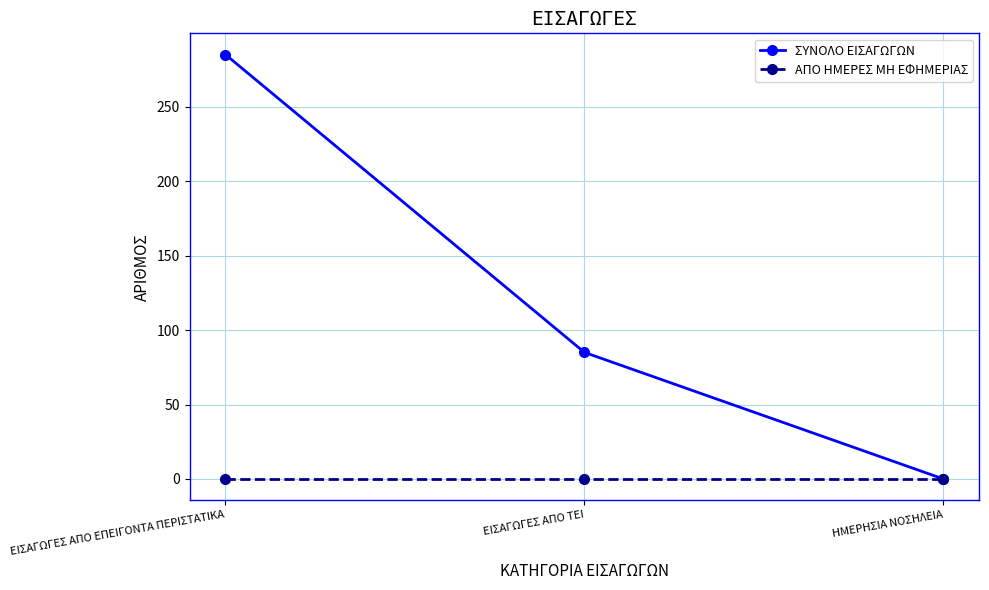

Does the chart display data point markers on the line(s)?

Yes